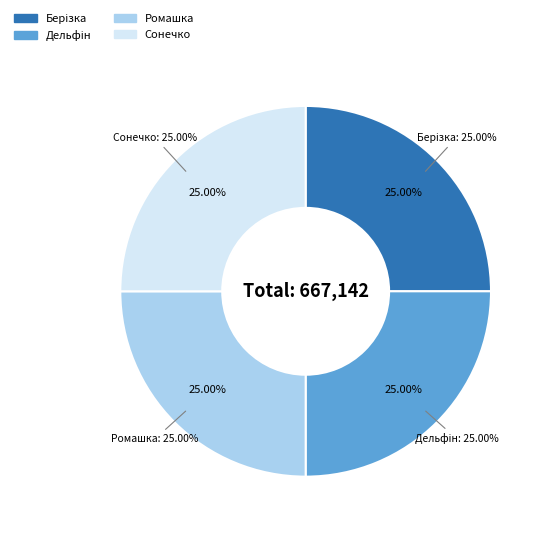

Does ЗДО ясла-садок "Берізка" account for over 50% of the chart?

No